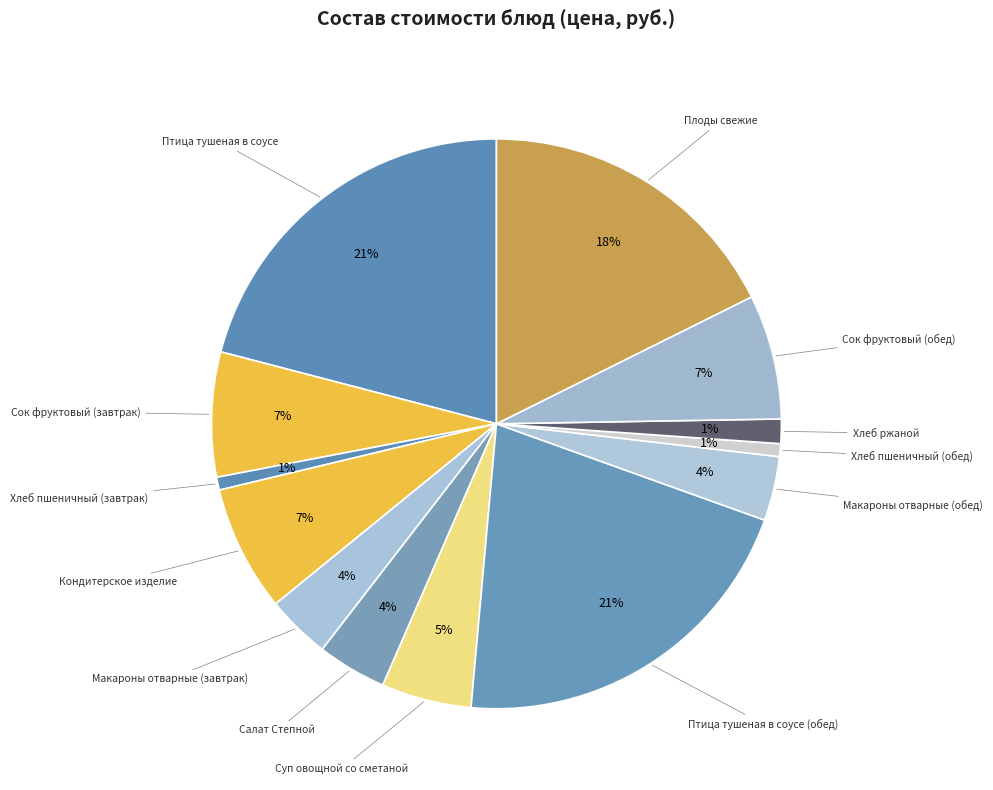

How many segments does this pie chart have?

13